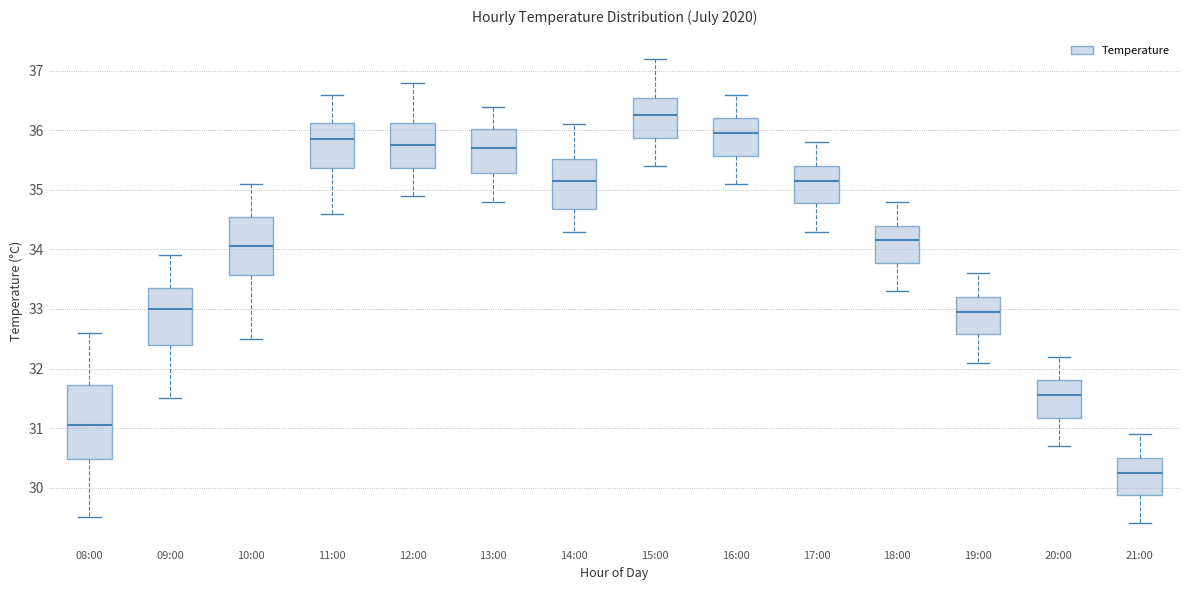

Reading left to right, transcribe this box plot: for each box, give where its median line is, the range the box spans, and where its two whiskers end, as read against the y-axis. The values are not printed on the chart, so give them approximately, as read against the axis.

08:00: median 31.1, box 30.5 to 31.7, whiskers 29.5 to 32.6
09:00: median 33.0, box 32.4 to 33.4, whiskers 31.5 to 33.9
10:00: median 34.1, box 33.6 to 34.6, whiskers 32.5 to 35.1
11:00: median 35.9, box 35.4 to 36.1, whiskers 34.6 to 36.6
12:00: median 35.8, box 35.4 to 36.1, whiskers 34.9 to 36.8
13:00: median 35.7, box 35.3 to 36.0, whiskers 34.8 to 36.4
14:00: median 35.2, box 34.7 to 35.5, whiskers 34.3 to 36.1
15:00: median 36.3, box 35.9 to 36.6, whiskers 35.4 to 37.2
16:00: median 36.0, box 35.6 to 36.2, whiskers 35.1 to 36.6
17:00: median 35.2, box 34.8 to 35.4, whiskers 34.3 to 35.8
18:00: median 34.2, box 33.8 to 34.4, whiskers 33.3 to 34.8
19:00: median 33.0, box 32.6 to 33.2, whiskers 32.1 to 33.6
20:00: median 31.6, box 31.2 to 31.8, whiskers 30.7 to 32.2
21:00: median 30.3, box 29.9 to 30.5, whiskers 29.4 to 30.9